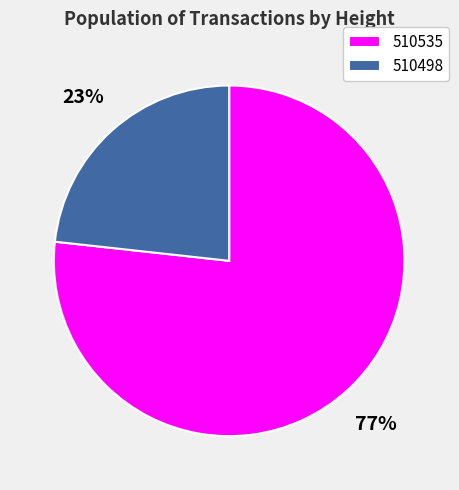

Does 510535 represent more than half of the total?

Yes